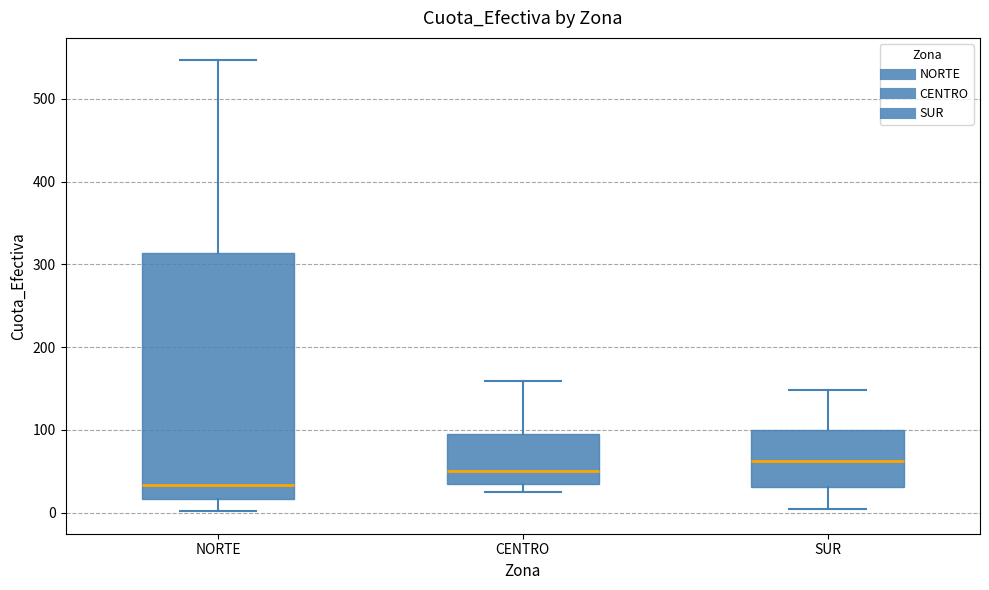

Which box is the tallest, from its lower edge to its upper edge?

NORTE